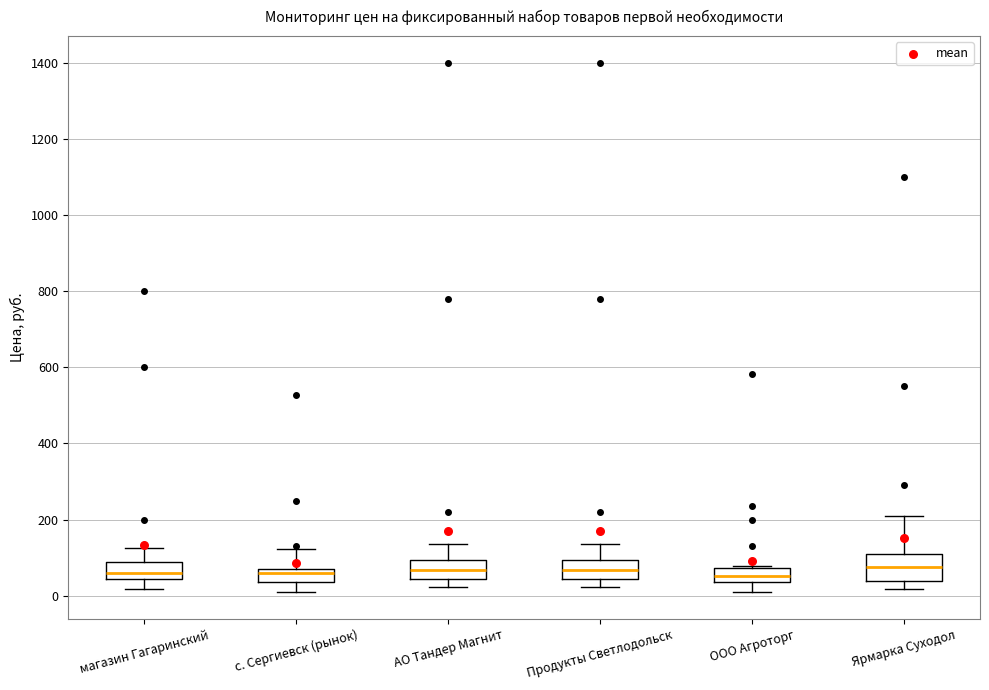

Where is the upper edge of the box for магазин Гагаринский on the y-axis? The values are not printed on the chart, so give them approximately, as read against the axis.

100